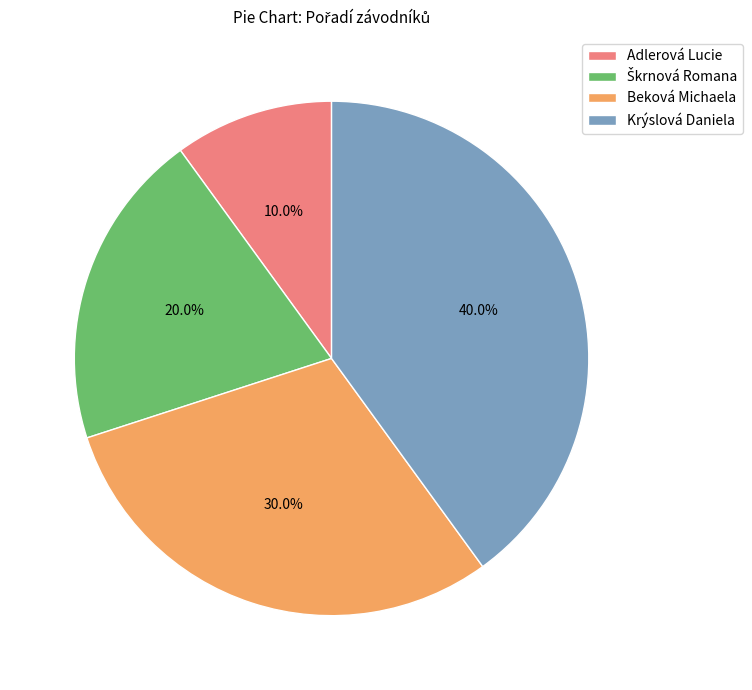

Between Krýslová Daniela and Adlerová Lucie, which is larger?

Krýslová Daniela